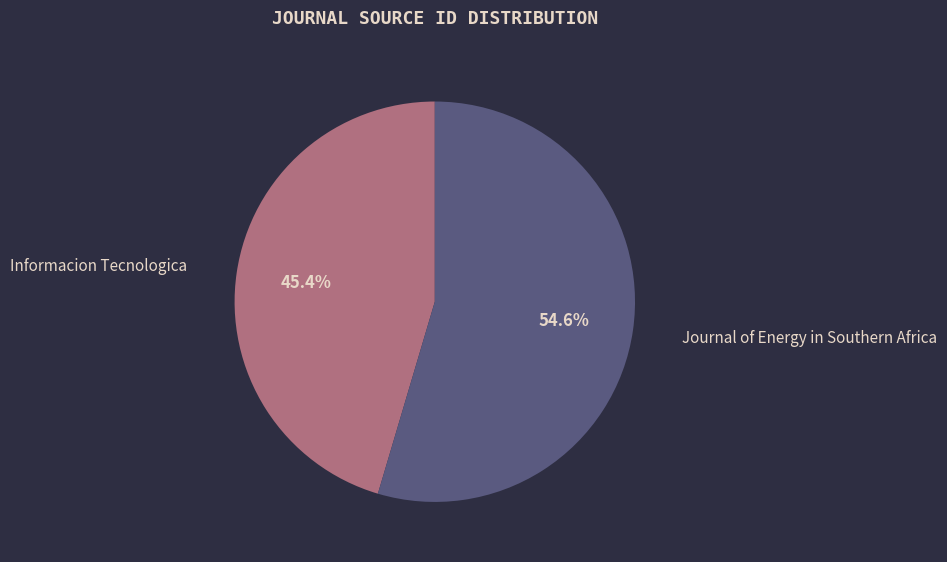

Which slice is the largest?

Journal of Energy in Southern Africa